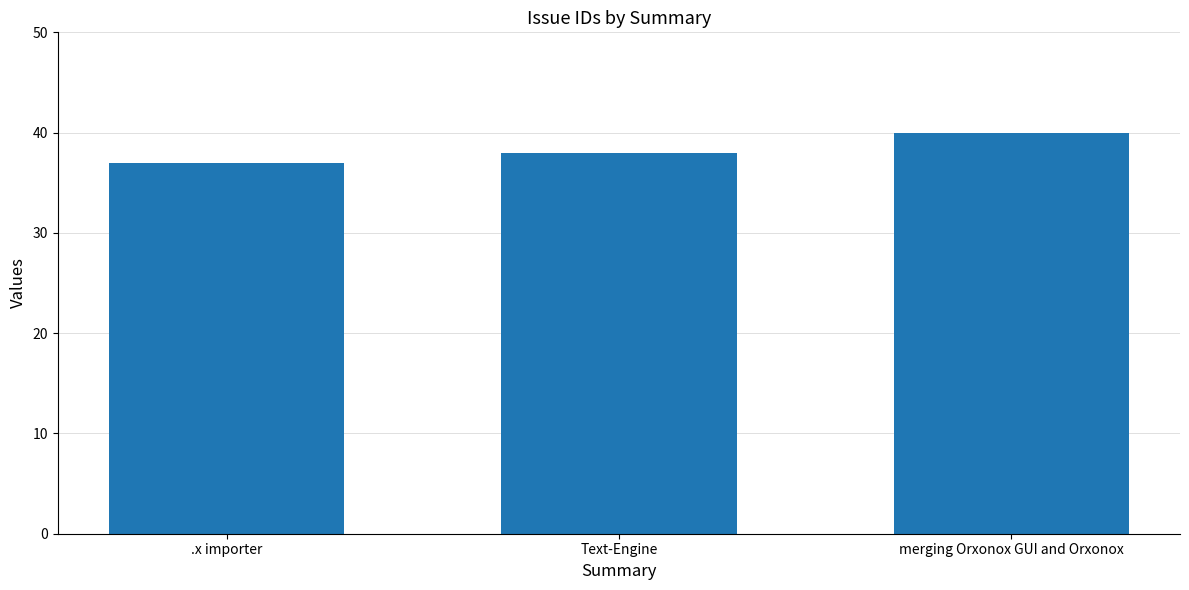

Count the number of categories in the chart.

3